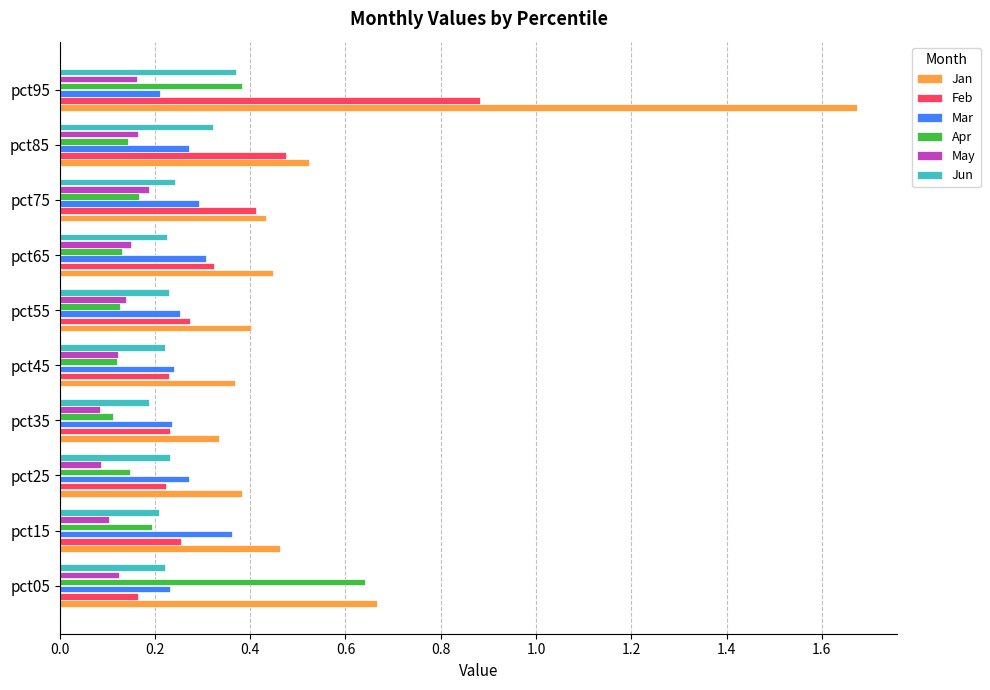

How many data points does each series have?

10